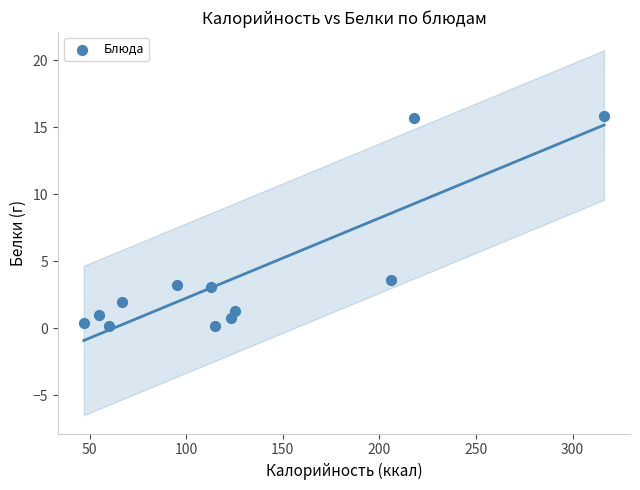

What is the range of X values (max minus min)?

269.2